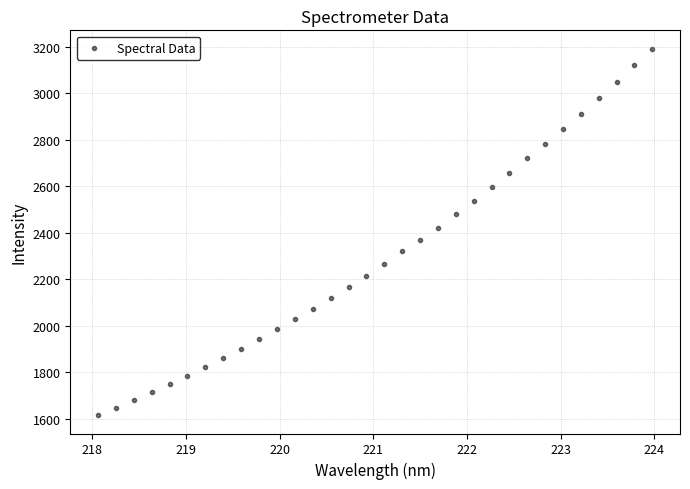

What is the range of Y values (max minus min)?

1575.0